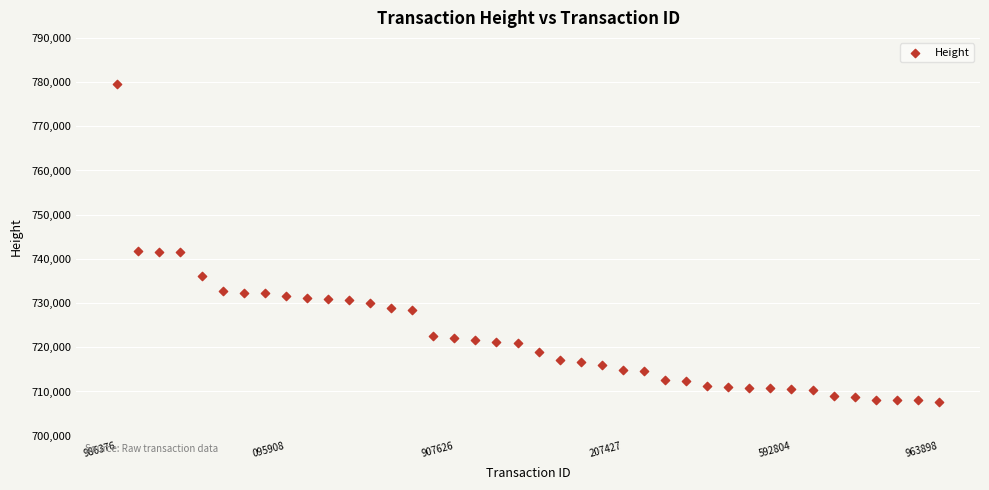

What is the range of Y values (max minus min)?

71846